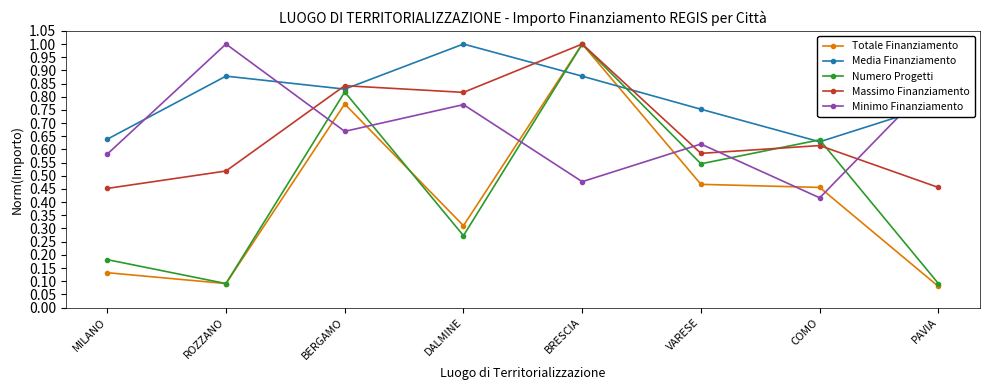

True or false: Numero Progetti has a value of 0.1 at ROZZANO.

True